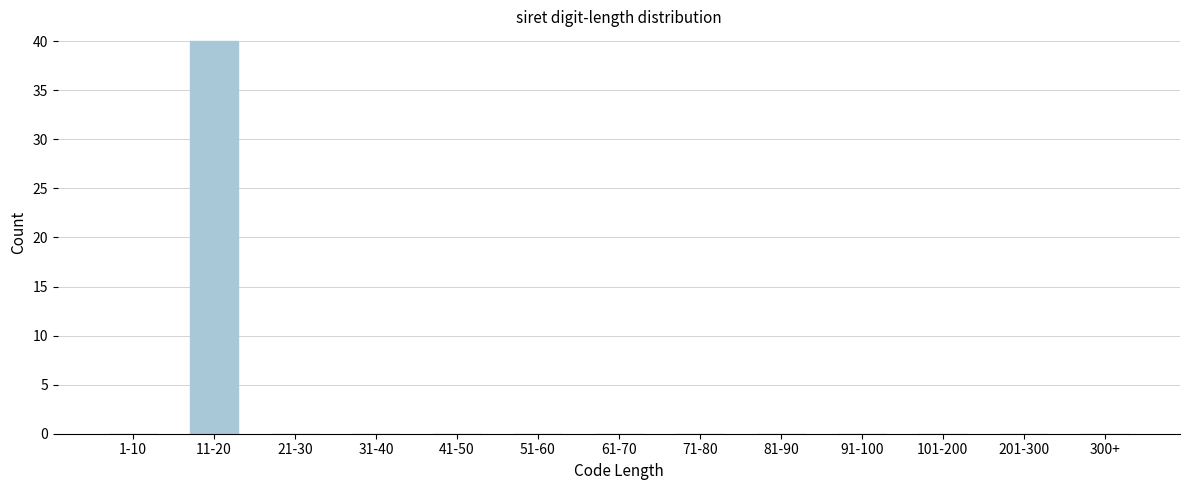

Reading left to right, list all the values displayed in this chart.

1-10=0	11-20=40	21-30=0	31-40=0	41-50=0	51-60=0	61-70=0	71-80=0	81-90=0	91-100=0	101-200=0	201-300=0	300+=0